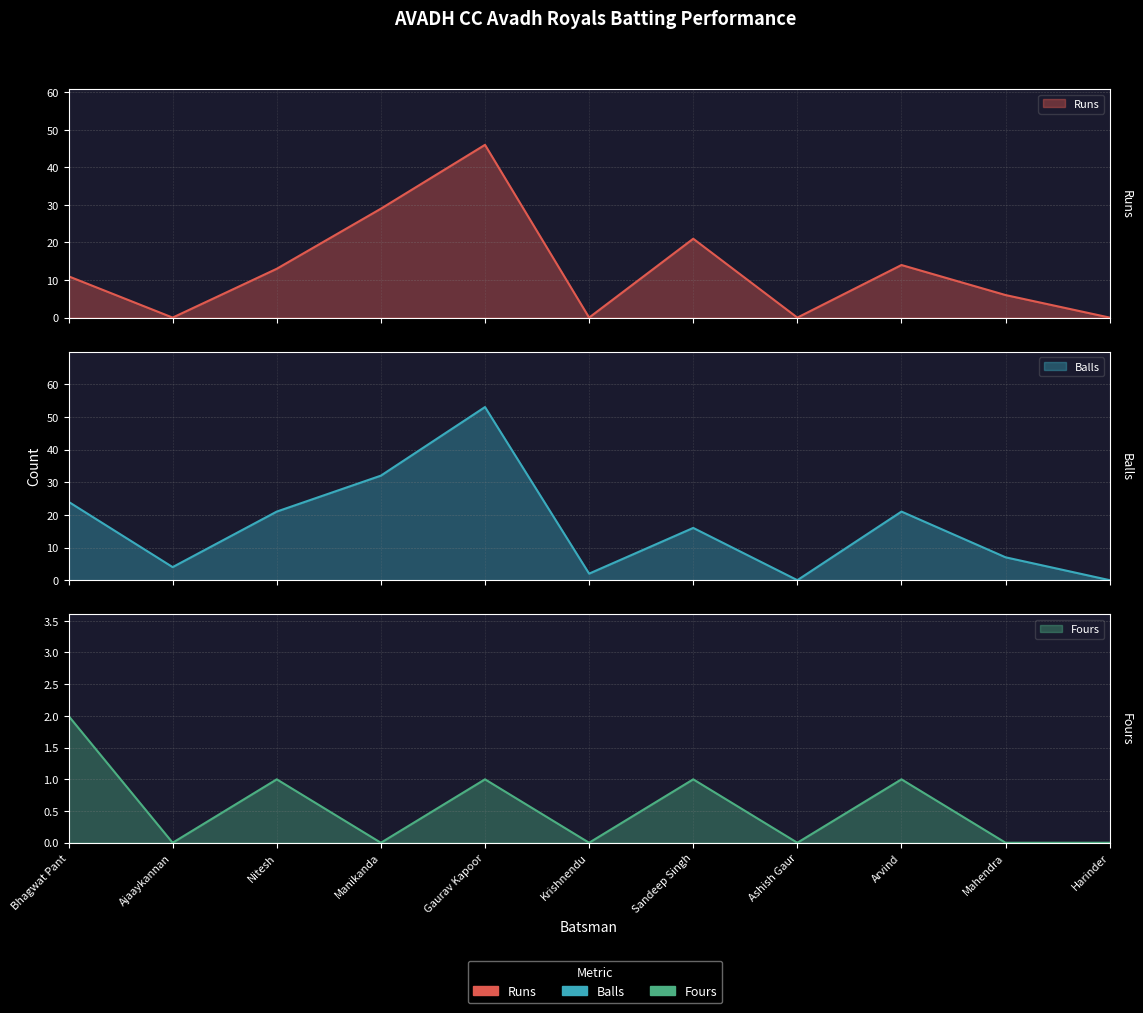

True or false: Balls has a value of 32 at Manikanda.

True